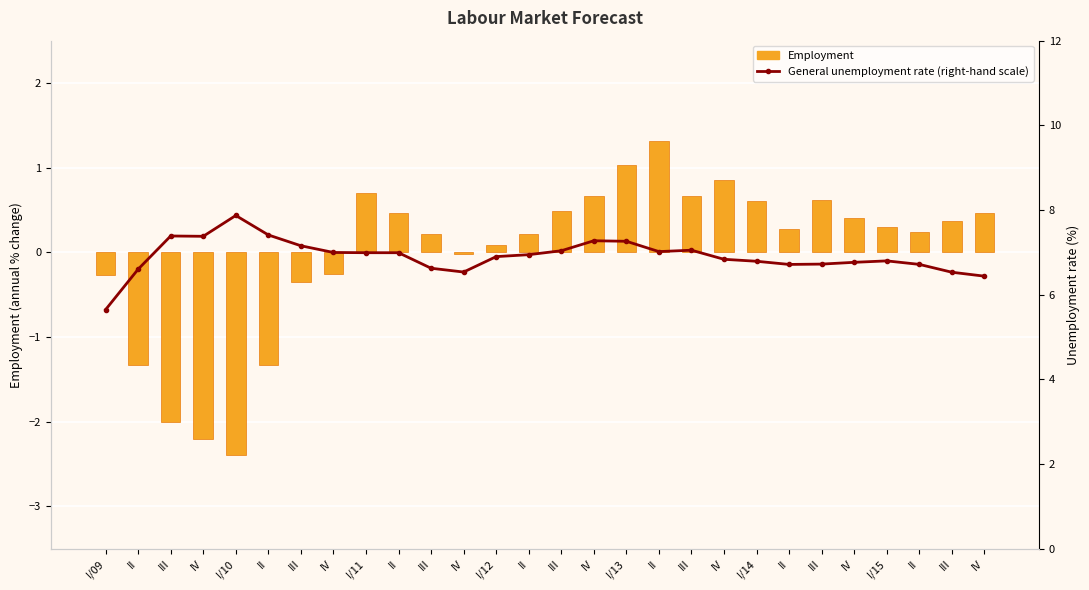

At how many categories does at least one series exceed 0?

28